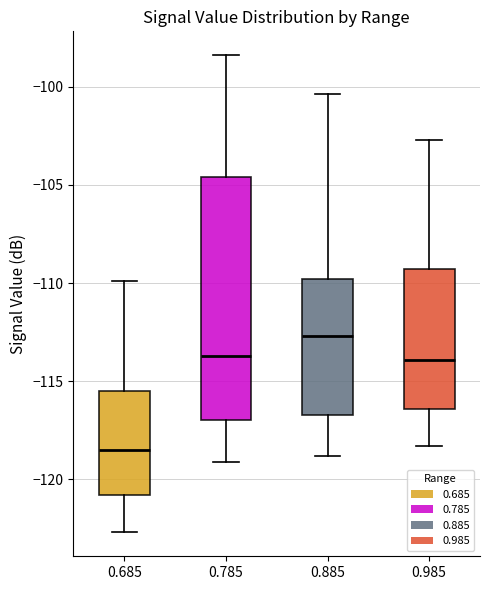

Which box has the lowest median line?

0.685